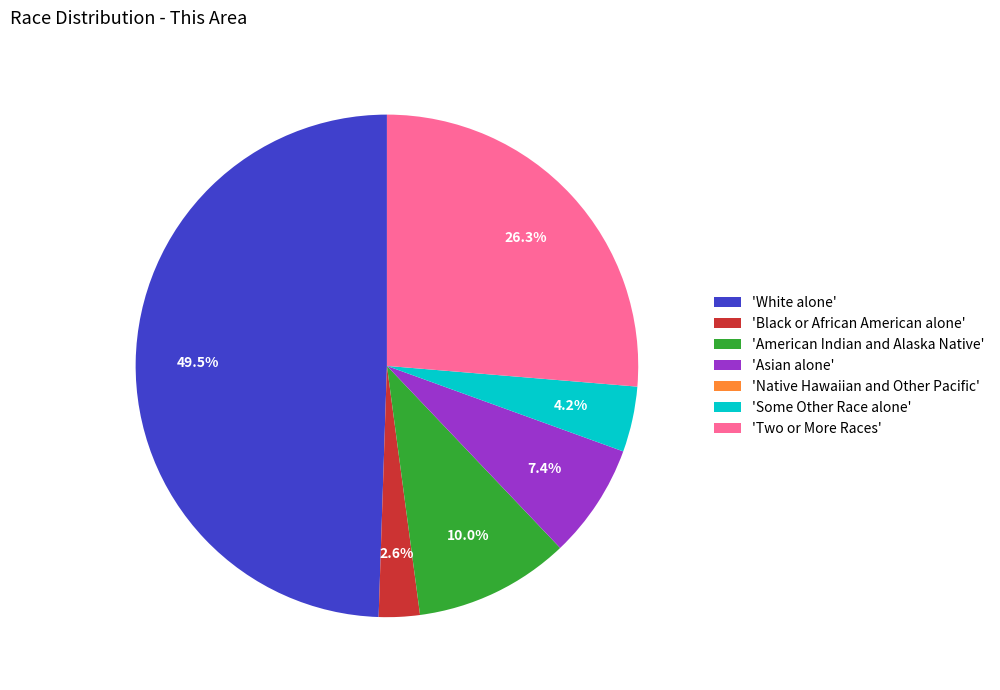

What is the largest slice in the pie chart?

'White alone'